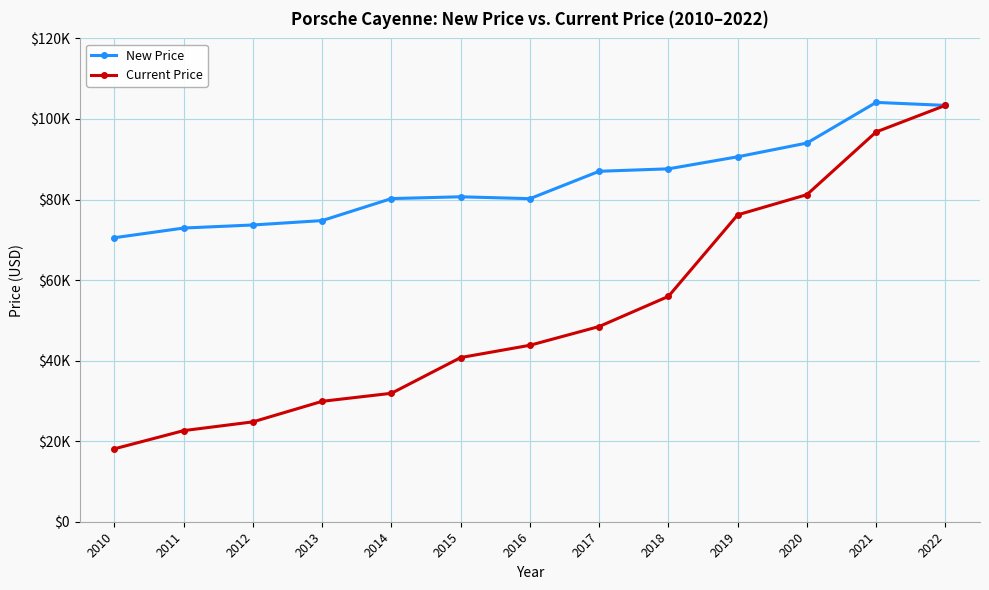

Where is the first local maximum for New Price?

2015